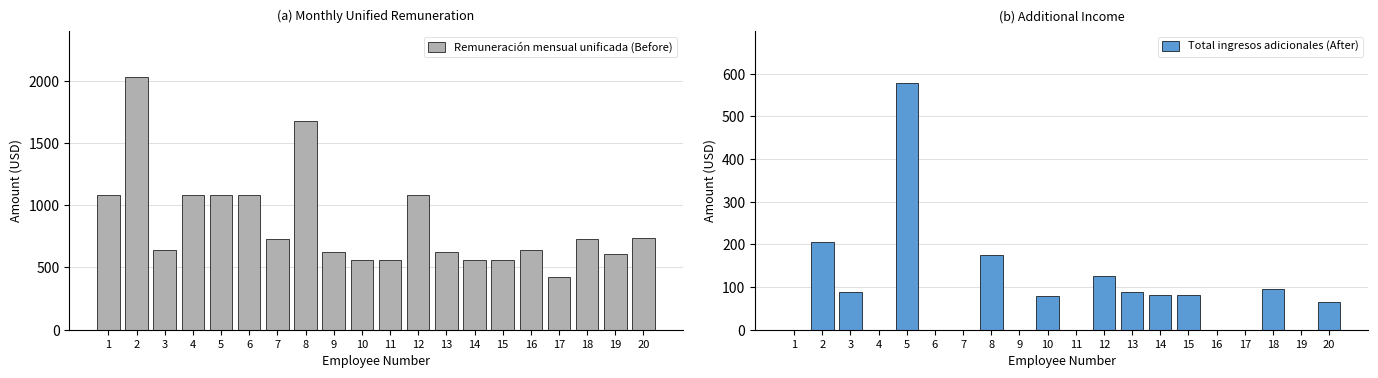

List the labels in order of Remuneración mensual unificada (Before) value, smallest first.

17, 10, 11, 14, 15, 19, 9, 13, 3, 16, 7, 18, 20, 1, 4, 5, 6, 12, 8, 2